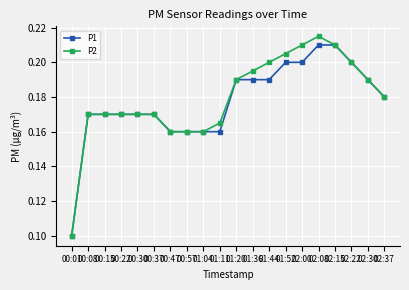

Count the P1 values in the range 0 to 1.

20